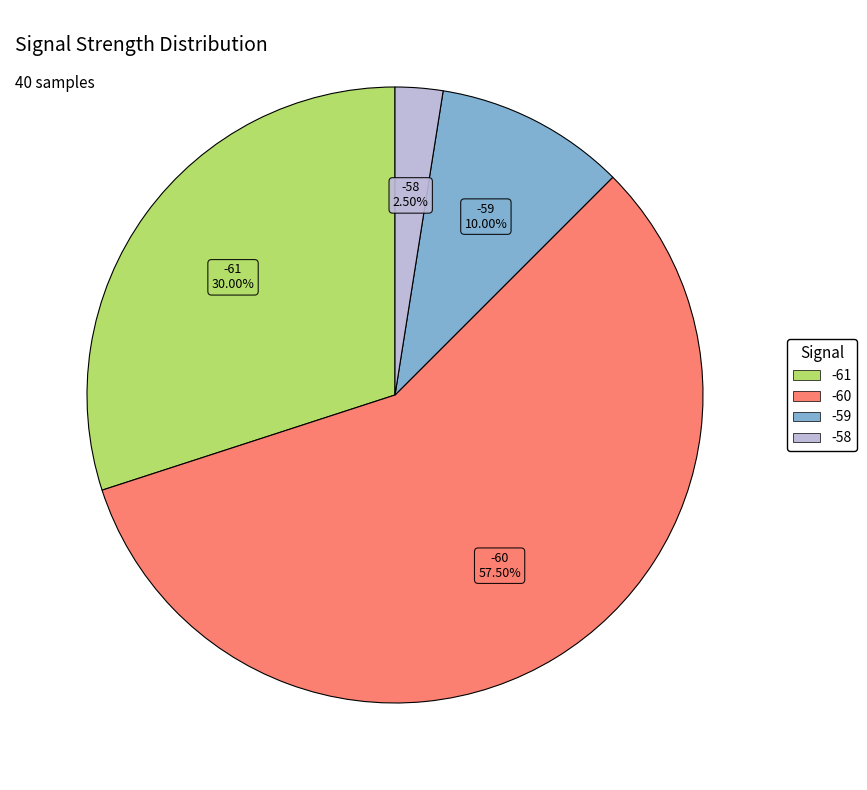

Is there a majority slice in this chart?

Yes